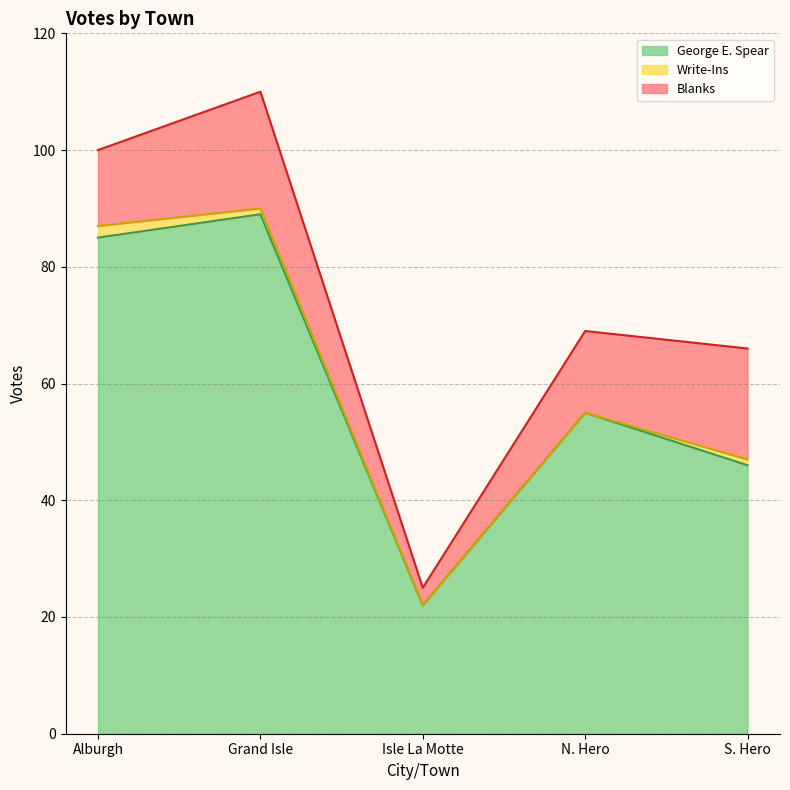

Where is the first local minimum for Blanks?

Isle La Motte